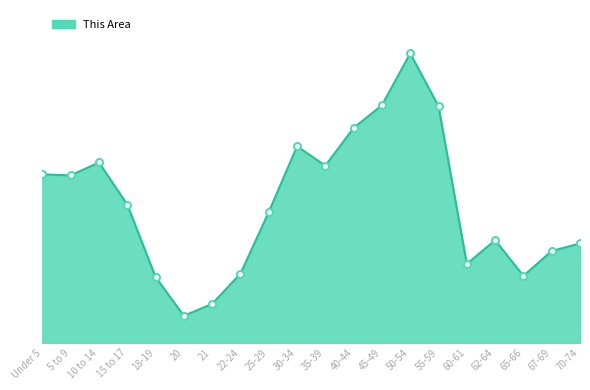

Reading right to left, what are all the values shown in this chart?

92	85	62	95	73	219	268	220	199	164	182	121	64	36	25	61	128	167	155	156